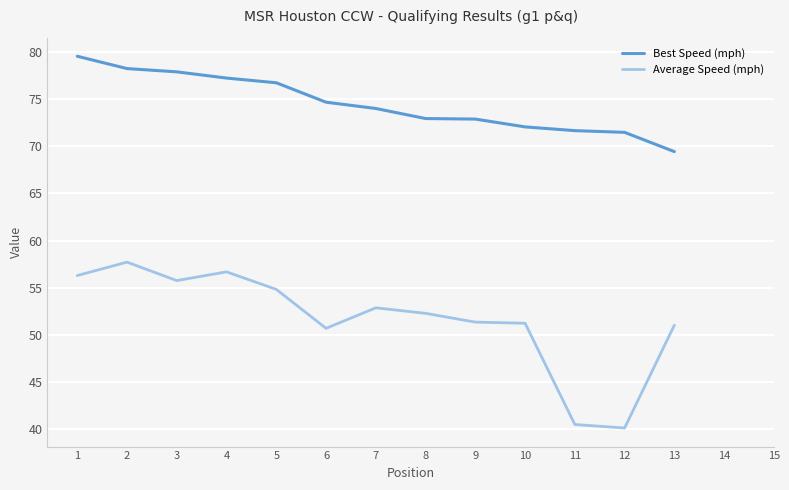

Rank the series at 13 from highest to lowest value.

Best Speed (mph), Average Speed (mph)